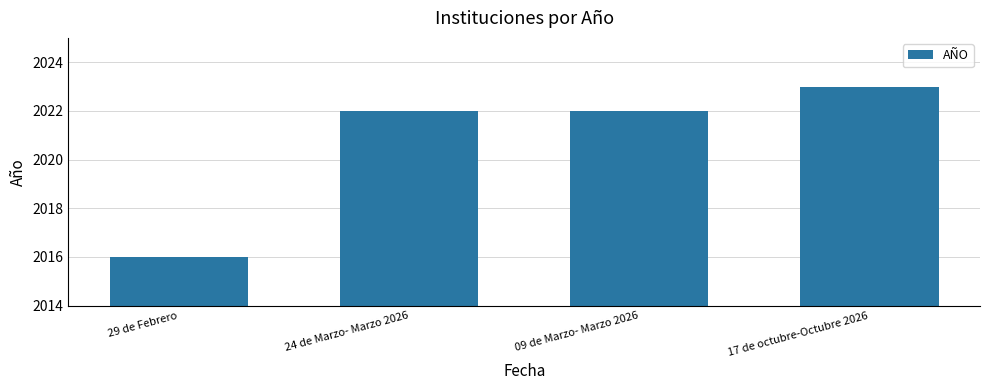

The chart shows a value of 2023 at 17 de octubre-Octubre 2026. True or false?

True